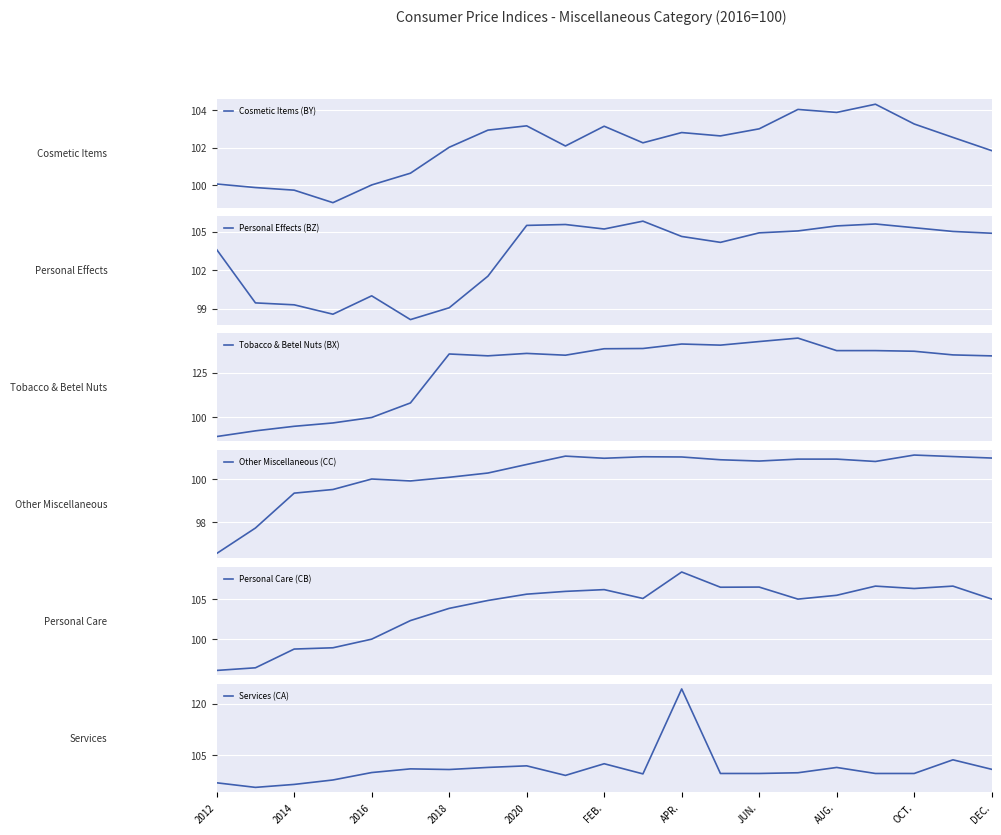

Is the value of Tobacco & Betel Nuts (BX) at JUN. greater than the value of Personal Care (CB) at AUG.?

Yes